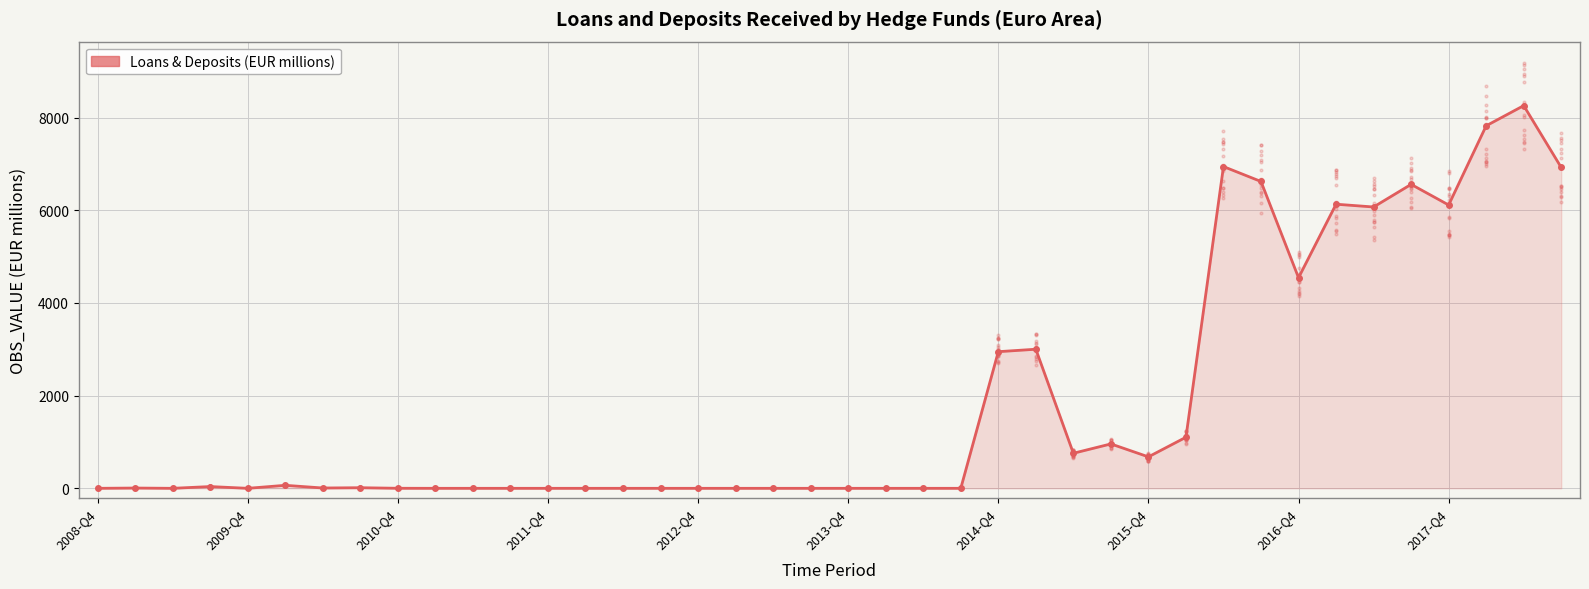

Between 12 and 2010-Q4, which is larger?

12